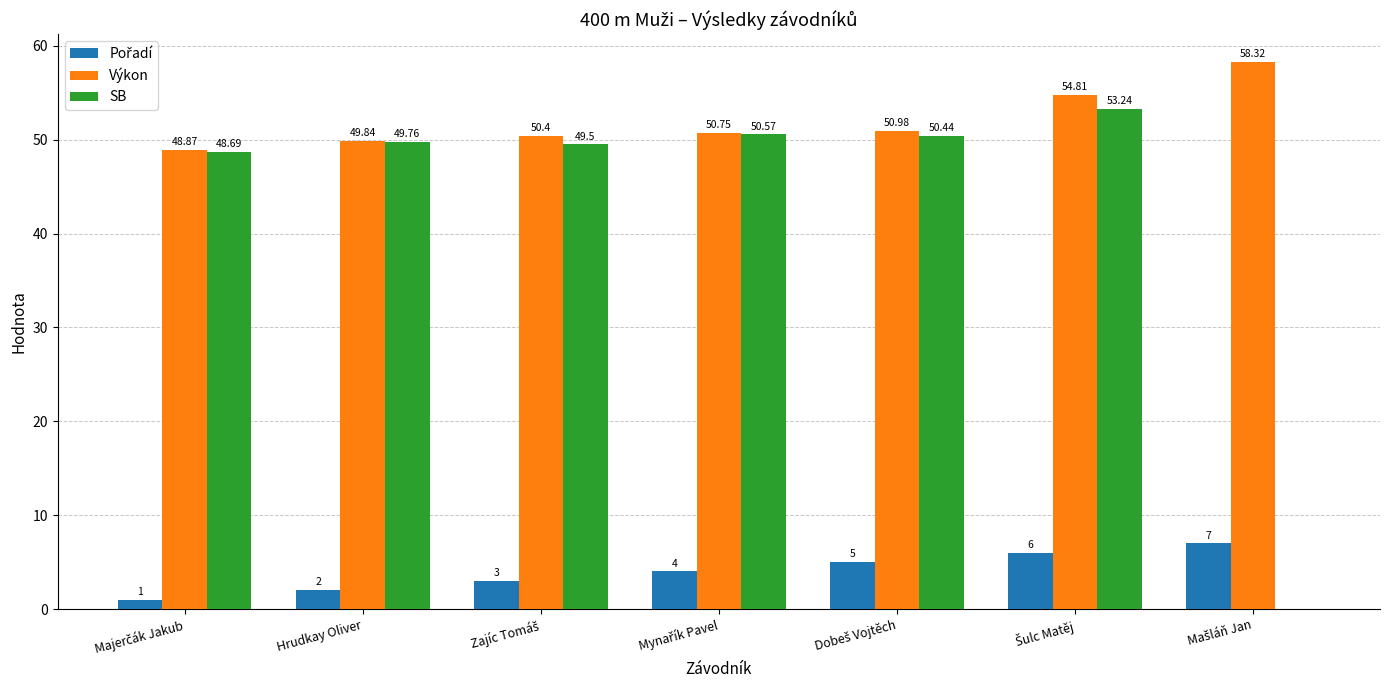

Where does the SB series first go above 49?

Hrudkay Oliver